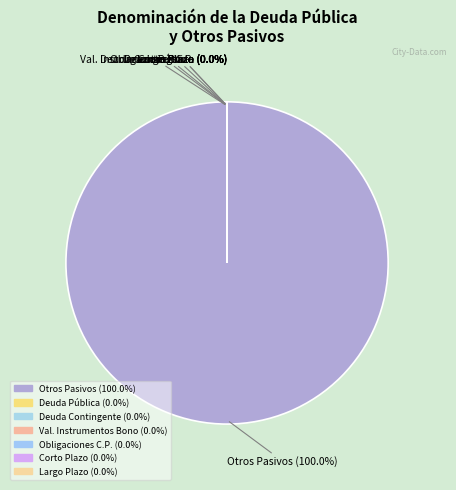

Do Largo Plazo and Obligaciones a Corto Plazo together represent more than half of the pie?

No